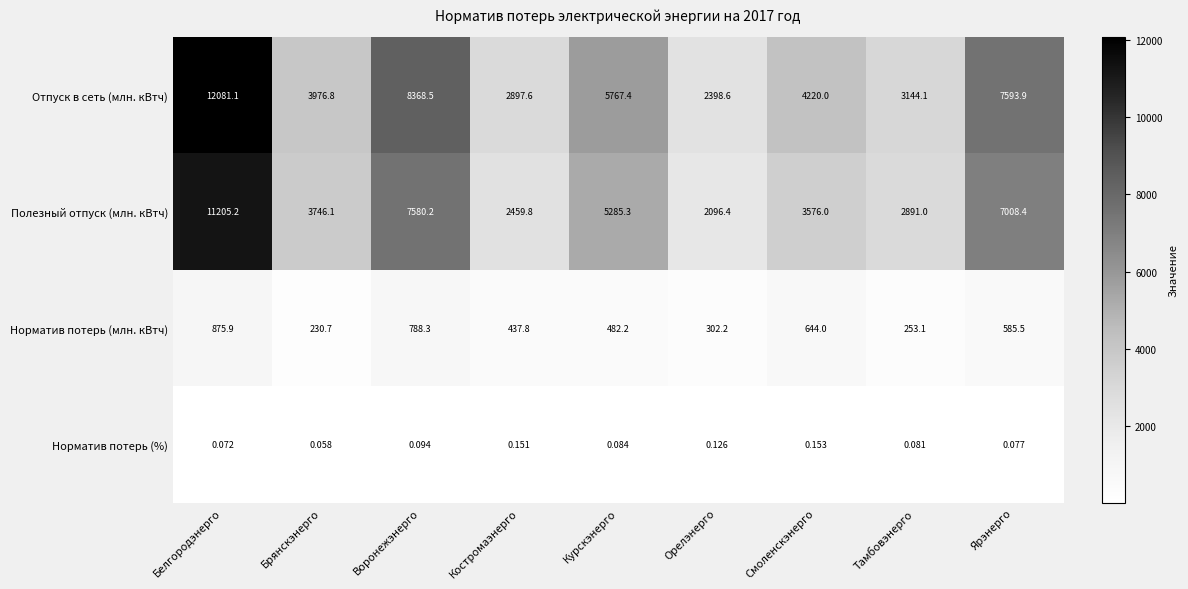

At which category is the sum across all series the highest?

Белгородэнерго